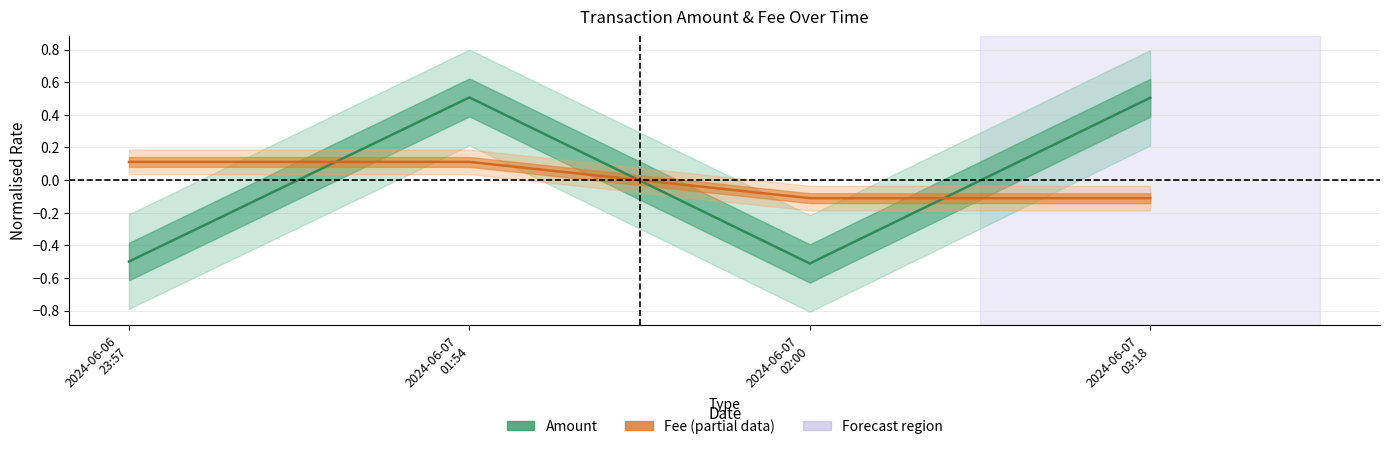

What is the difference between the maximum and minimum values in the Amount (center) series?

1.0